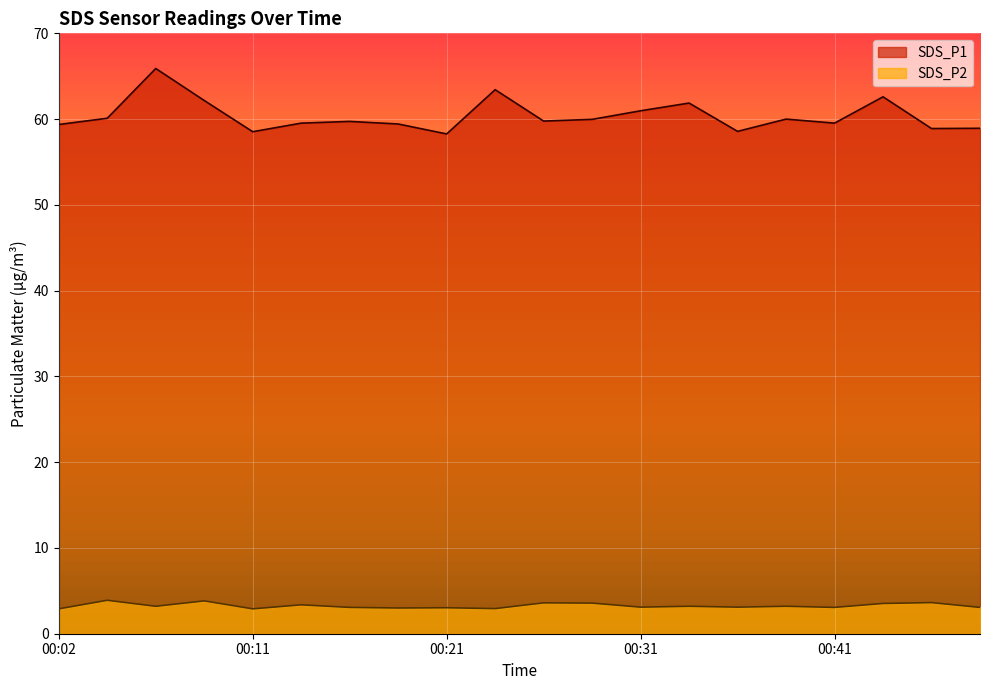

At which label does SDS_P1 reach its peak?

00:07